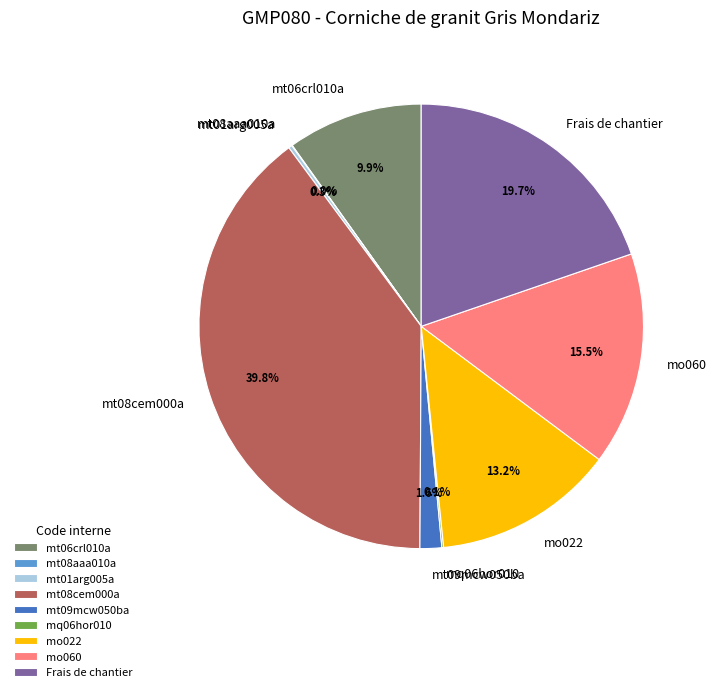

How much of the chart is everything except mt09mcw050ba?

98.4%